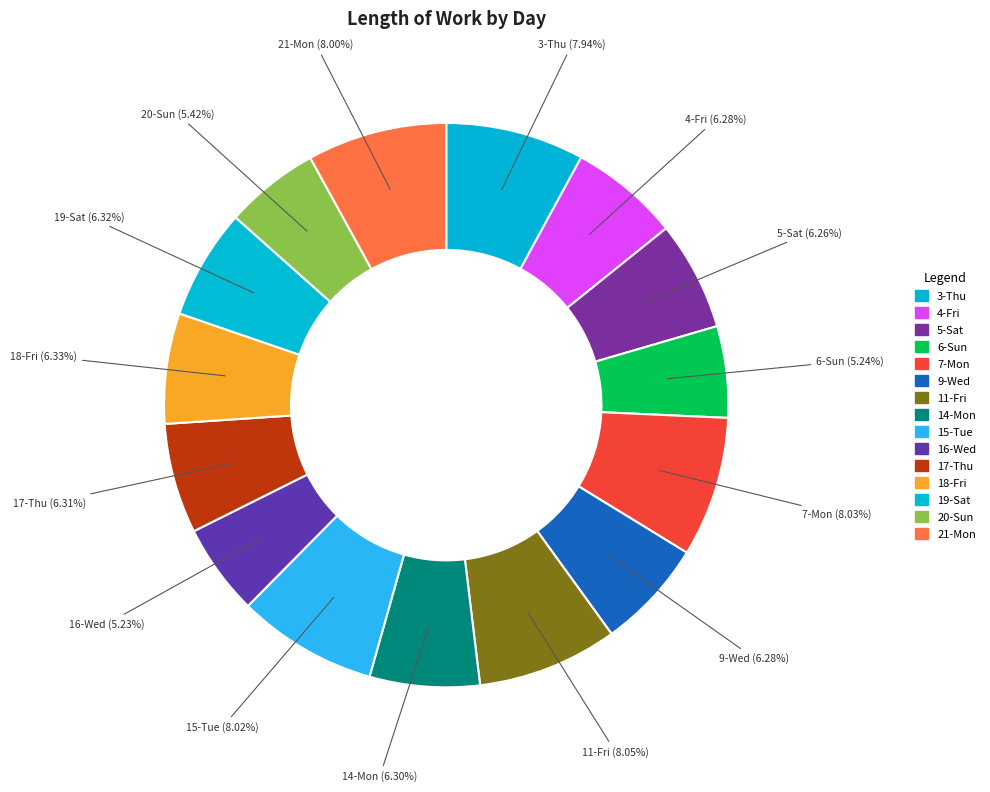

How many segments does this pie chart have?

15